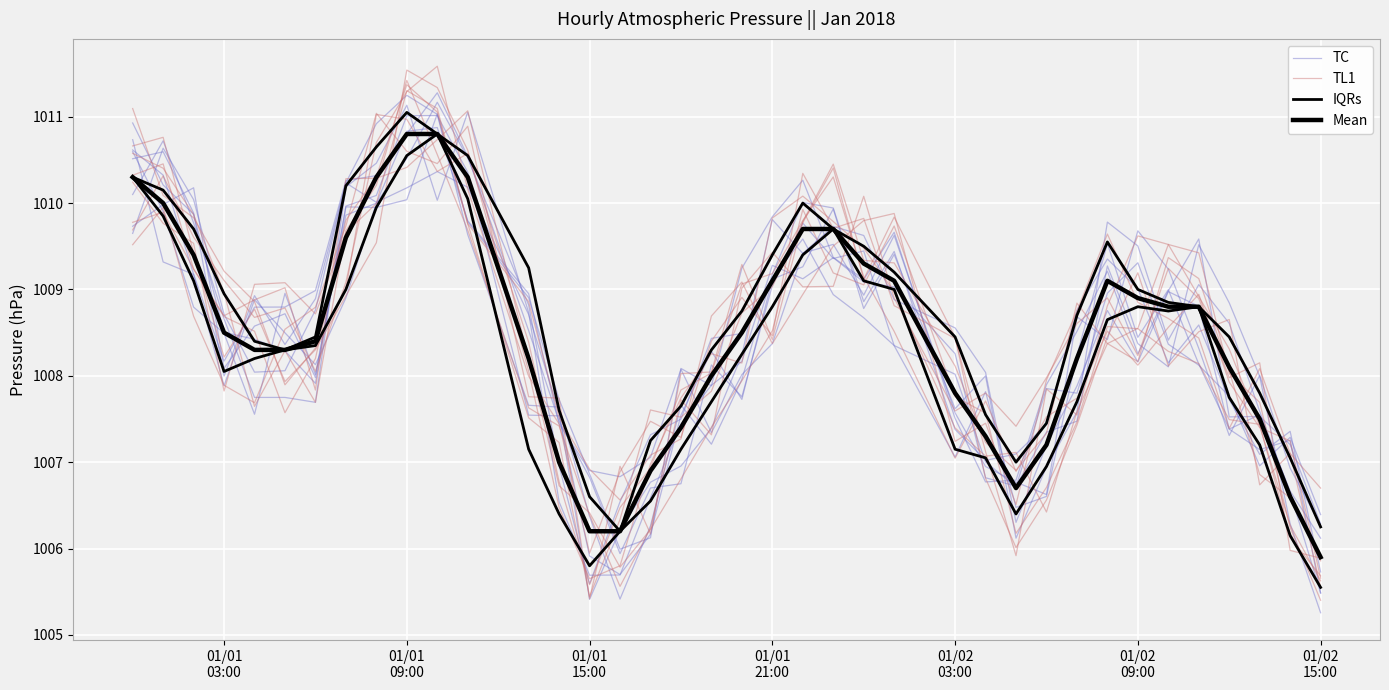

What is the average value of the TC series?

1008.4